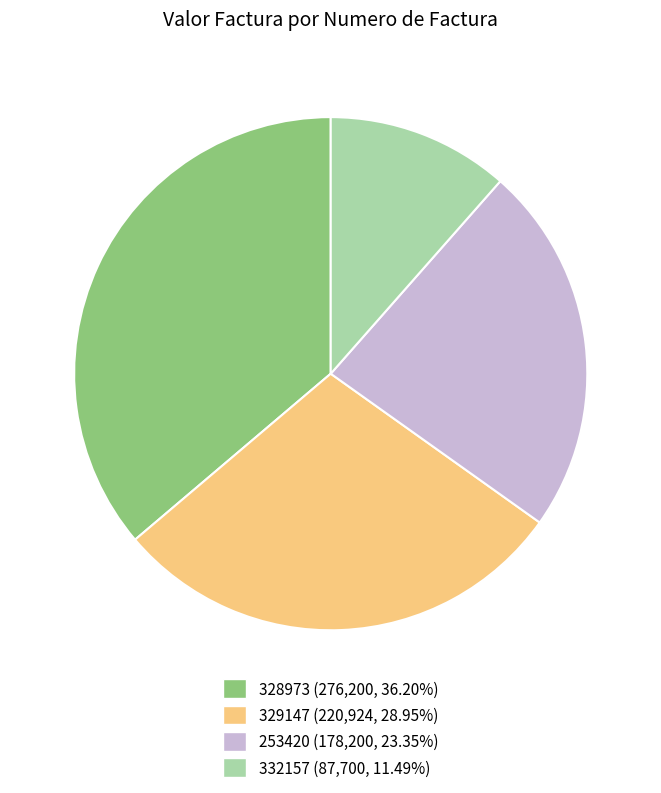

How many segments does this pie chart have?

4